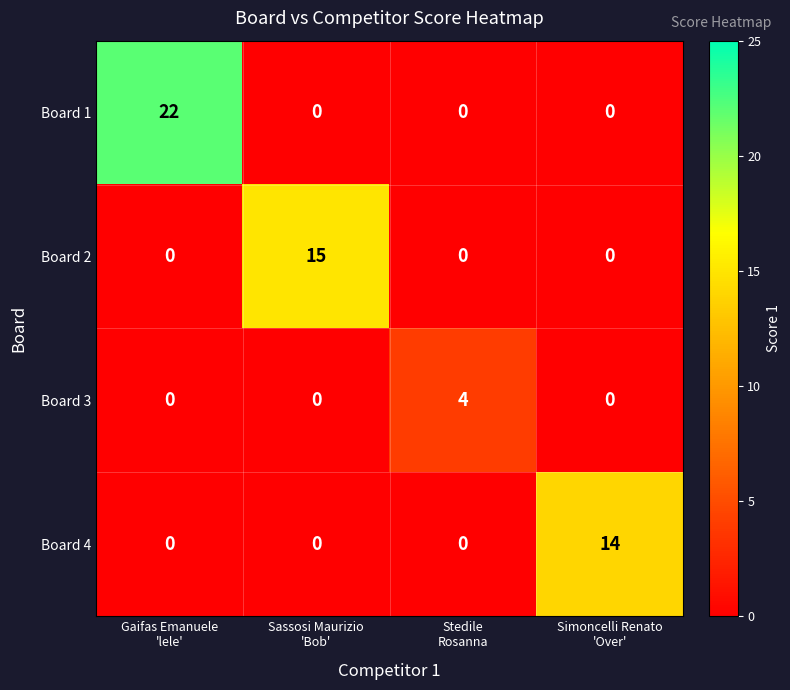

Which series has the largest total across all categories?

Board 1